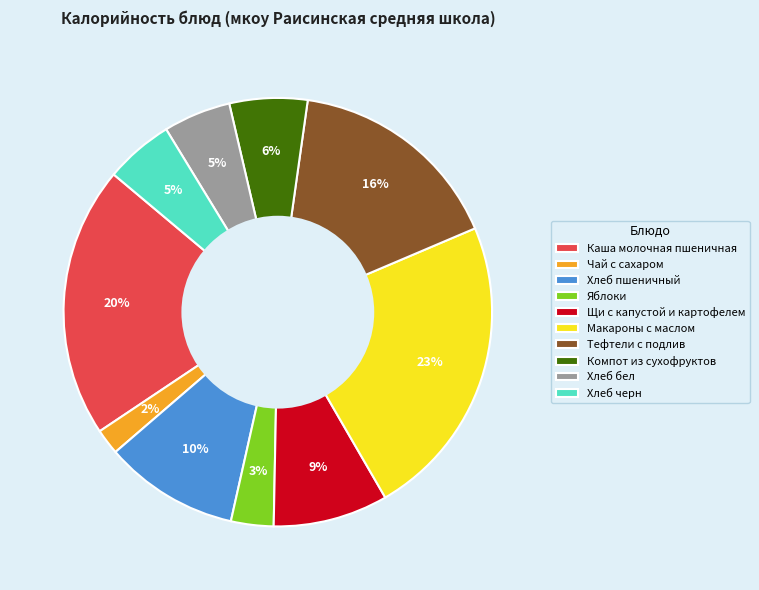

Approximately how many times larger is the value at Компот из сухофруктов compared to Щи с капустой и картофелем?

0.7